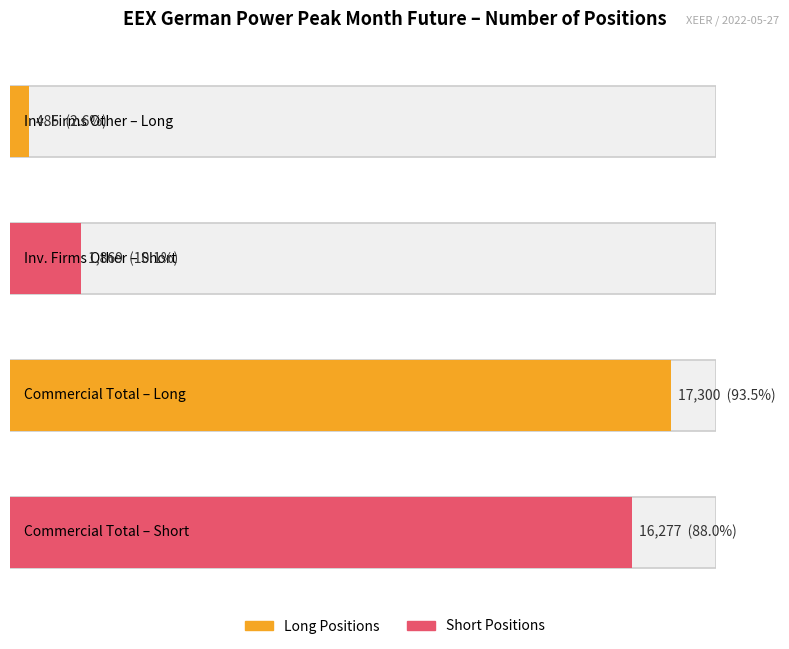

Rank the series at Commercial (Total) Short from highest to lowest value.

Long, Short